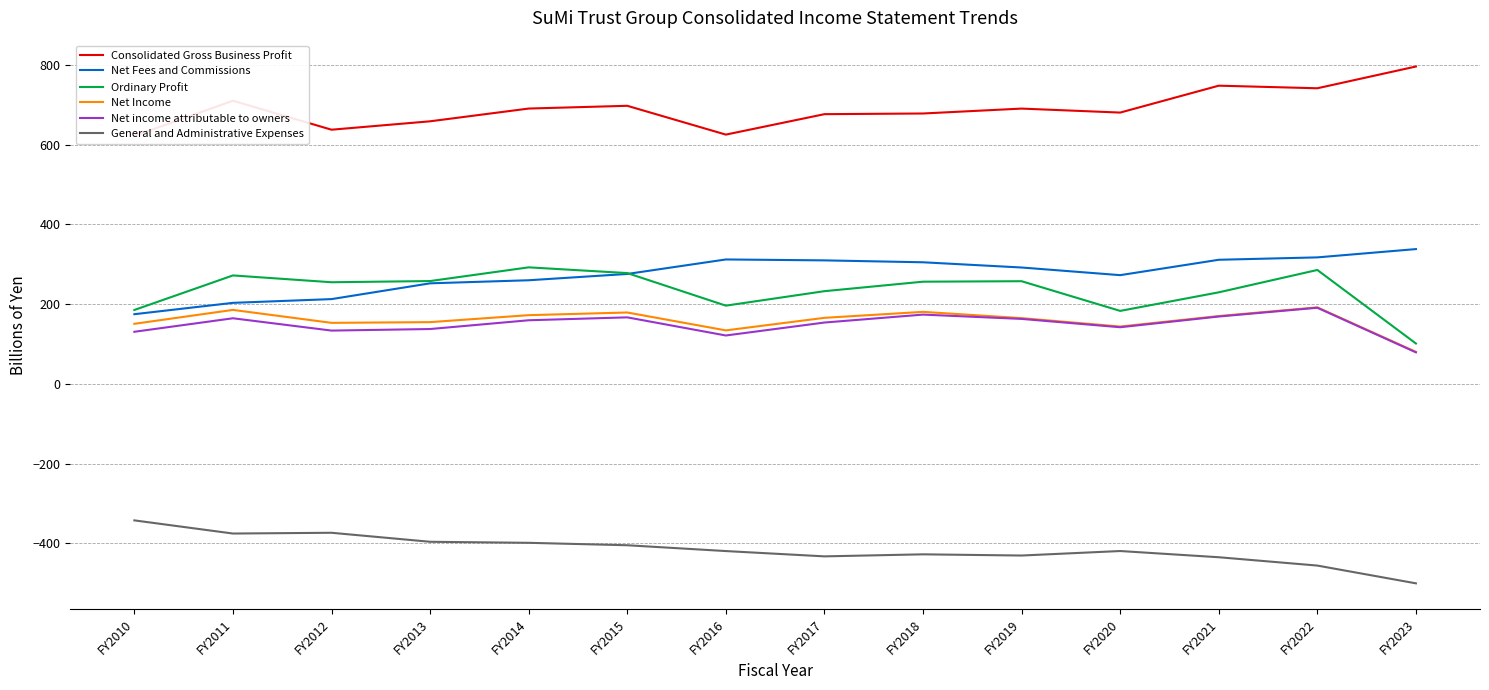

At which category is the sum across all series the highest?

FY2022